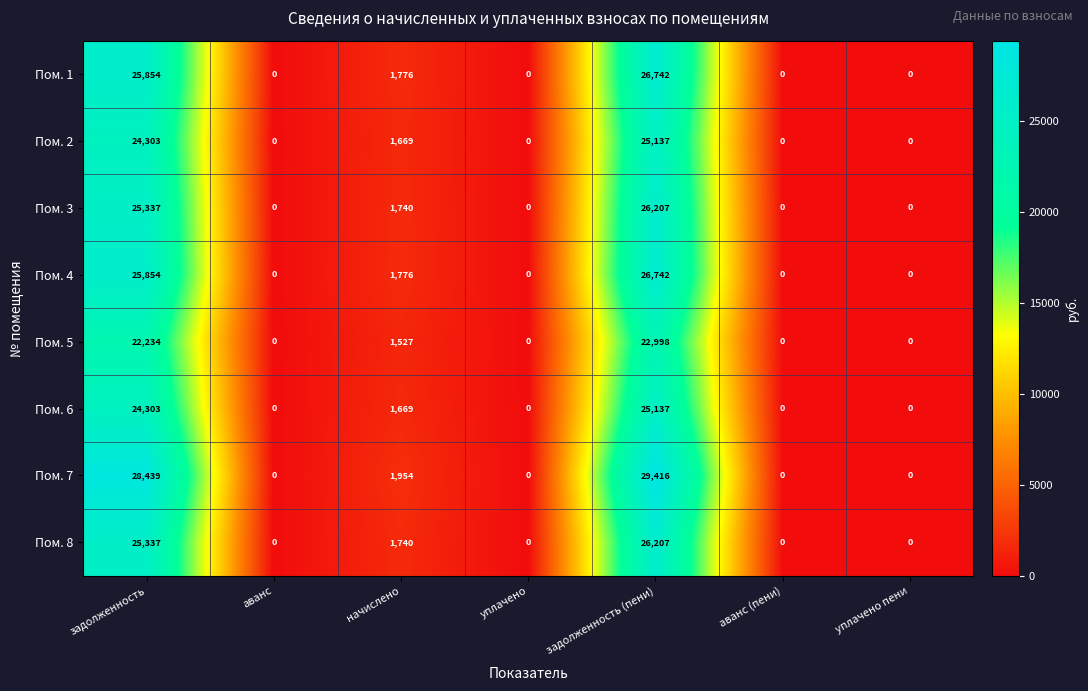

At which category is the sum across all series the highest?

задолженность (пени)